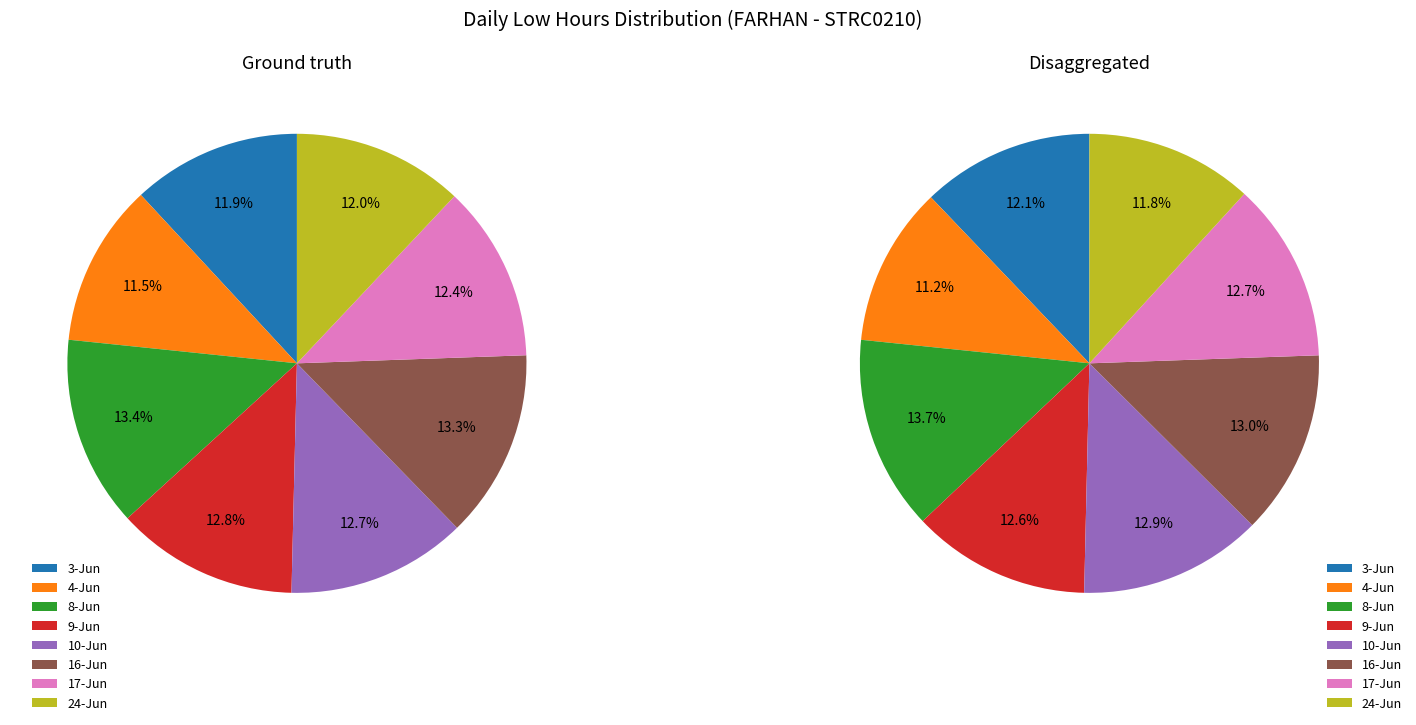

True or false: 9-Jun accounts for 13% of the total.

True